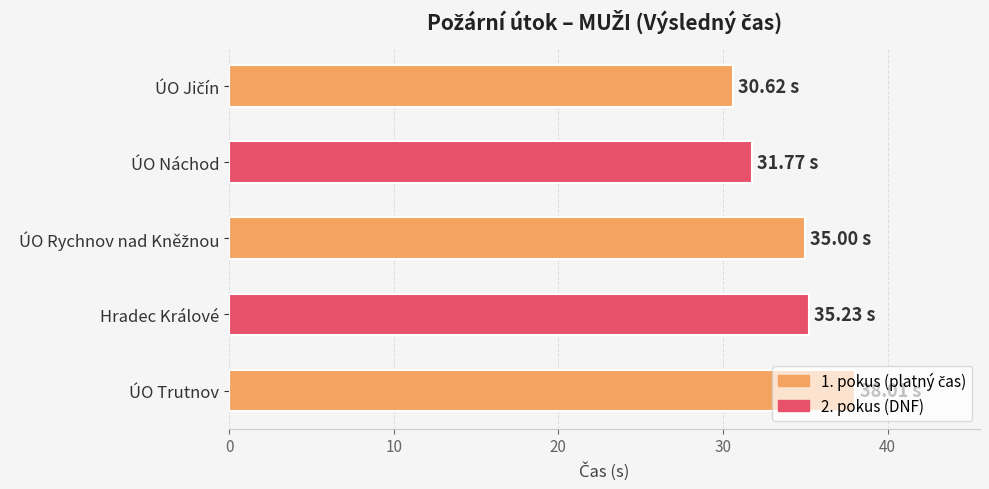

What is the label of the 1st bar from the bottom?

ÚO Trutnov